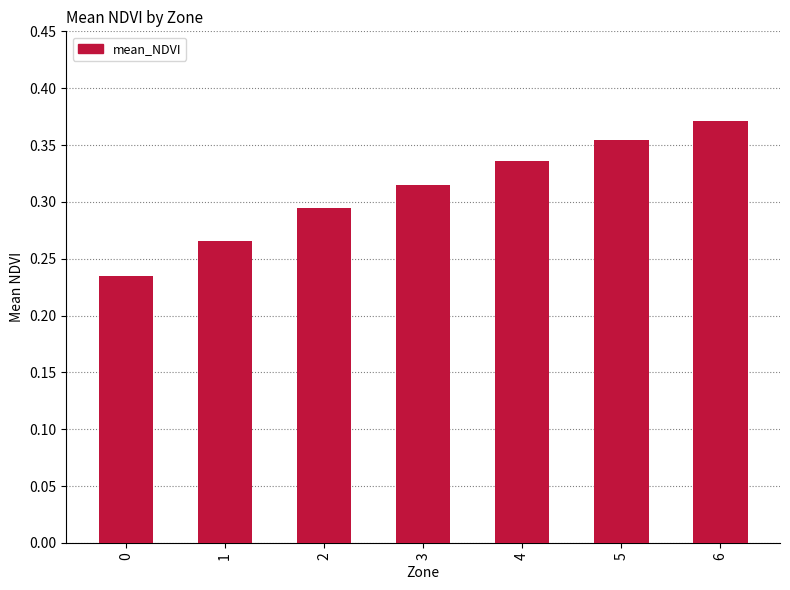

What is the sum of the values at 5 and 4?

0.7